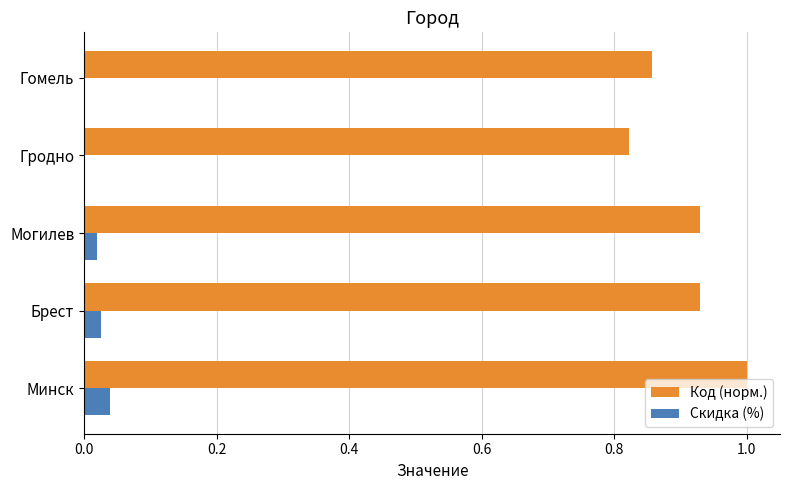

What is the maximum value shown in the chart?

1.0